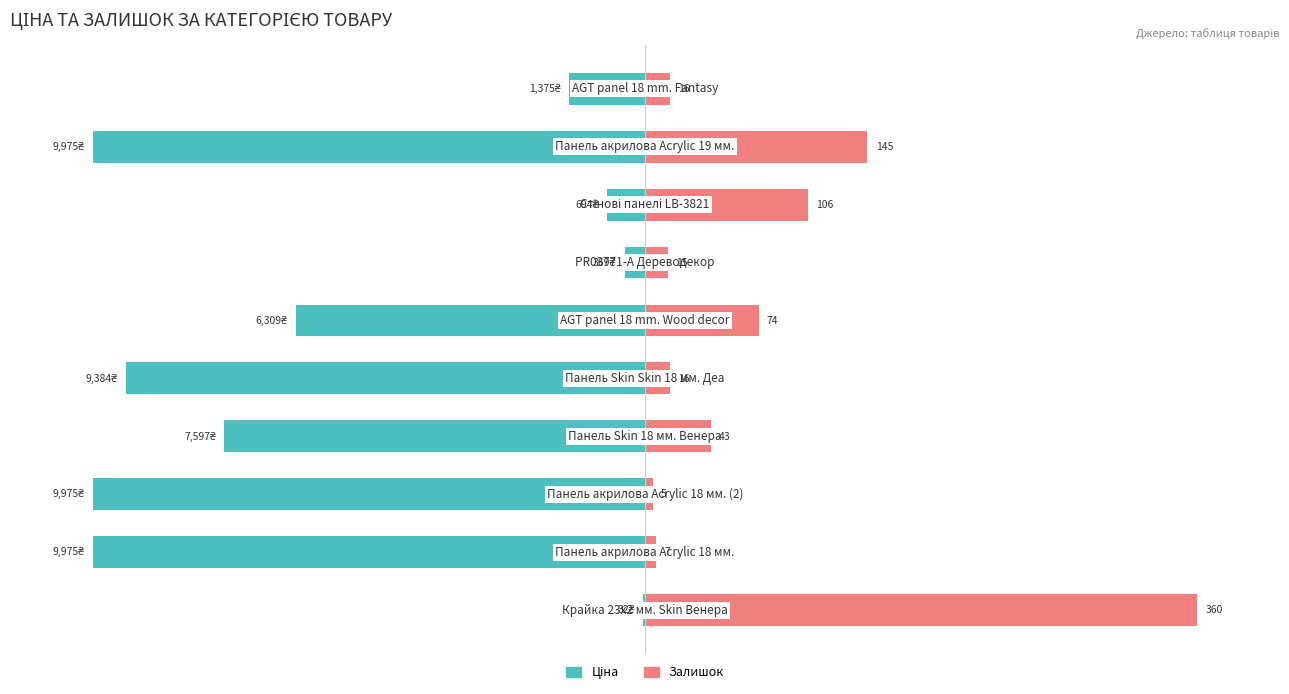

Is it true that Ціна equals -5.8 at 6?

False